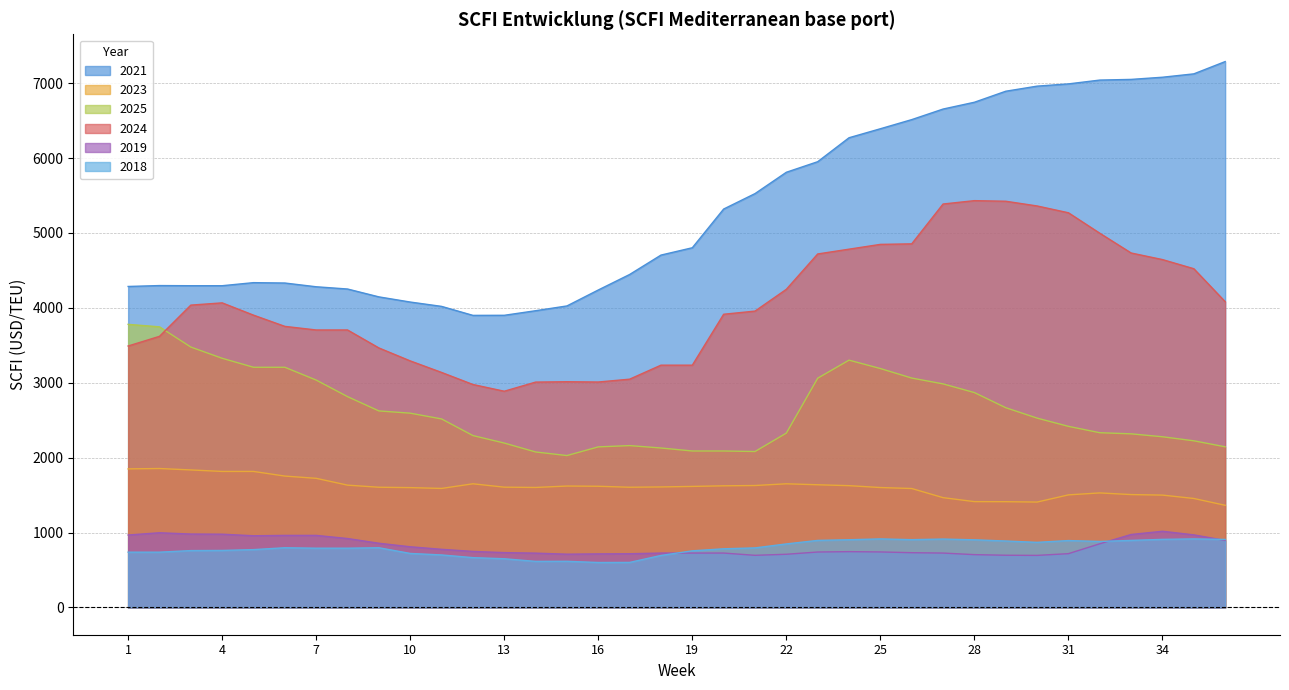

The value of 2019 at 20 is 1025. True or false?

False